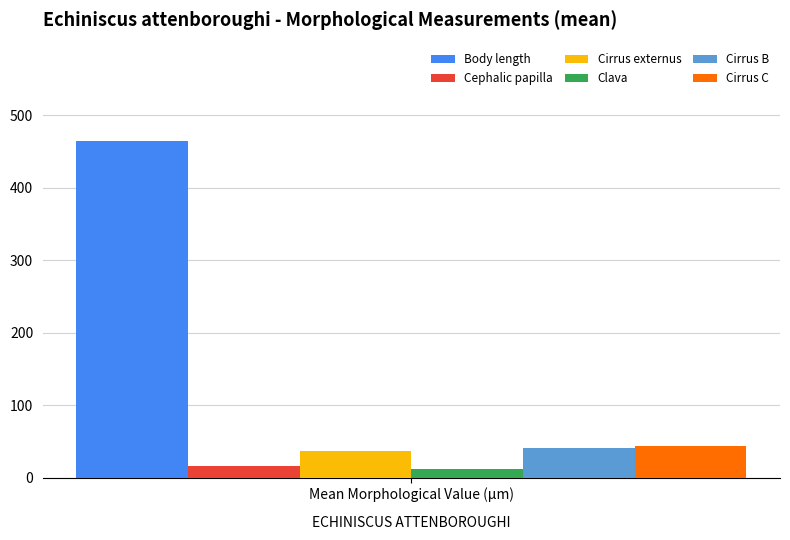

What is the maximum value shown in the chart?

464.3